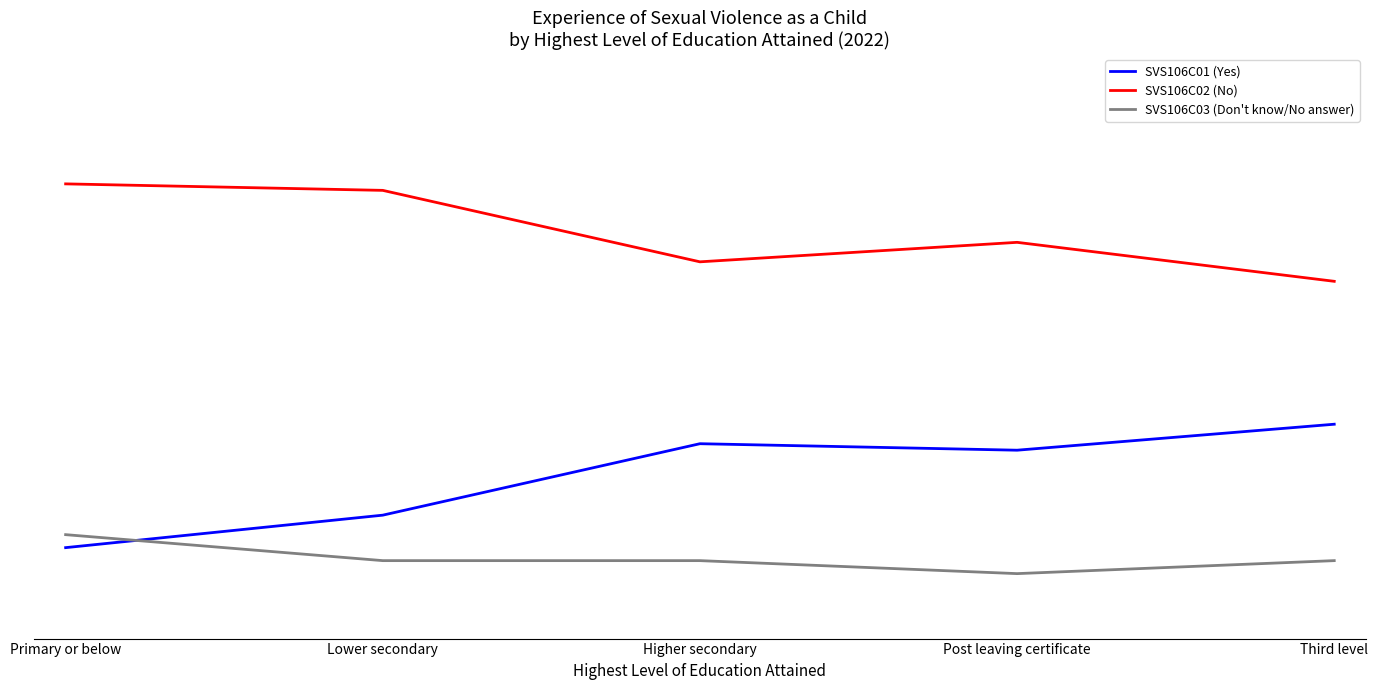

Between Primary or below and Post leaving certificate, which series saw the biggest shift?

SVS106C01 (Yes)